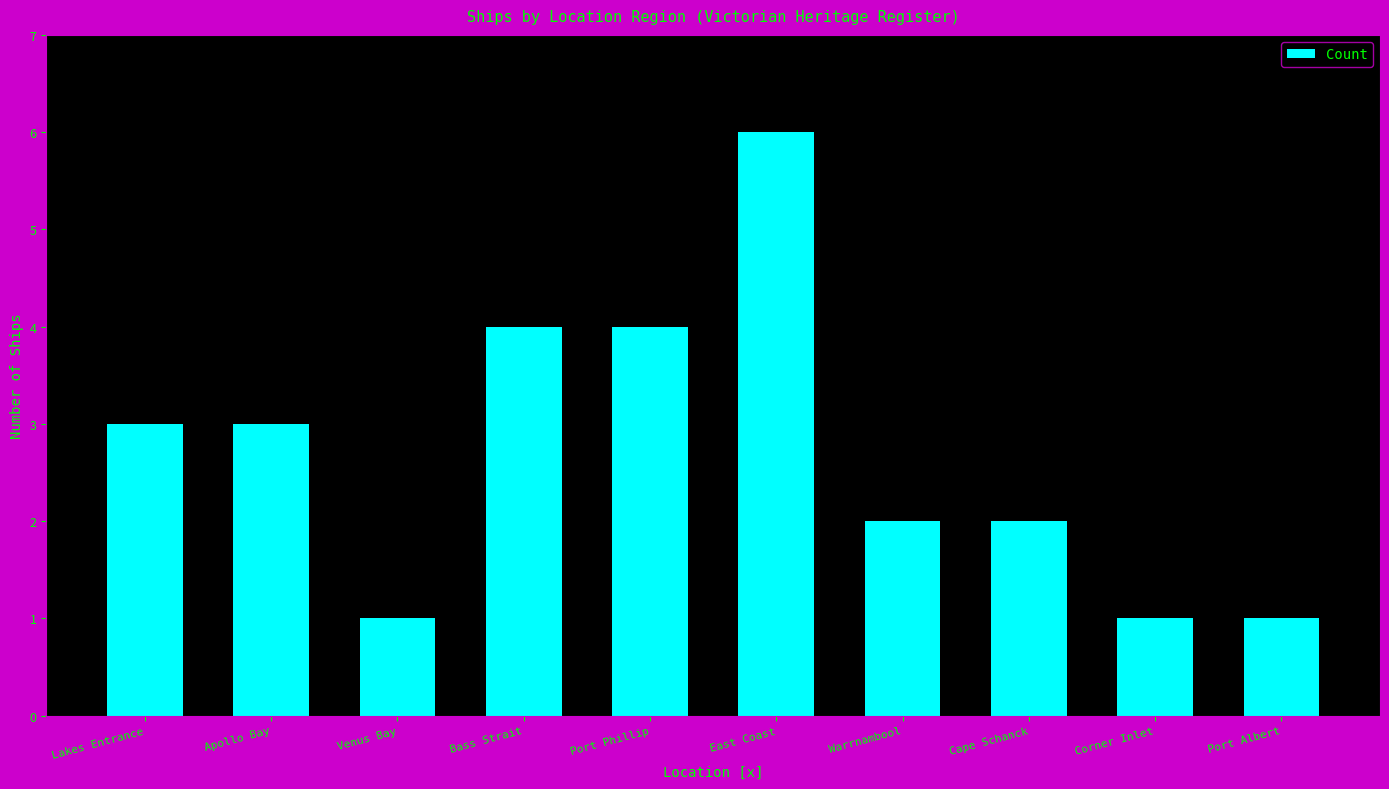

Count the number of categories in the chart.

10